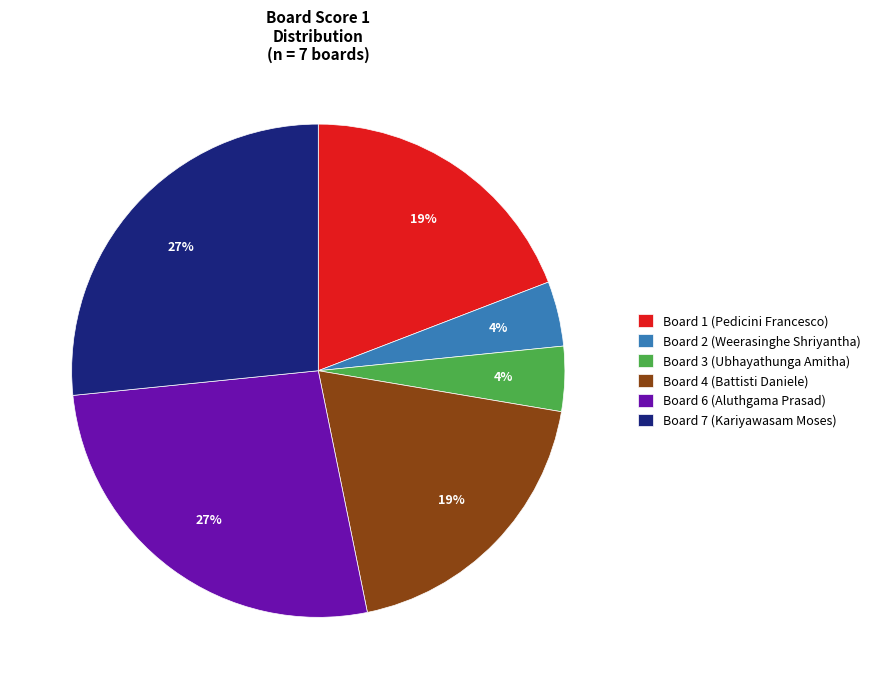

To the nearest percent, what portion does Board 4 (Battisti Daniele) represent?

19%